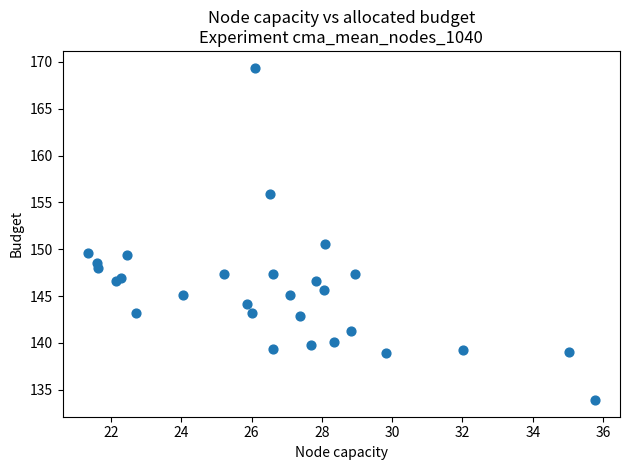

What Y value in the scatter plot is closest to 151?

150.5